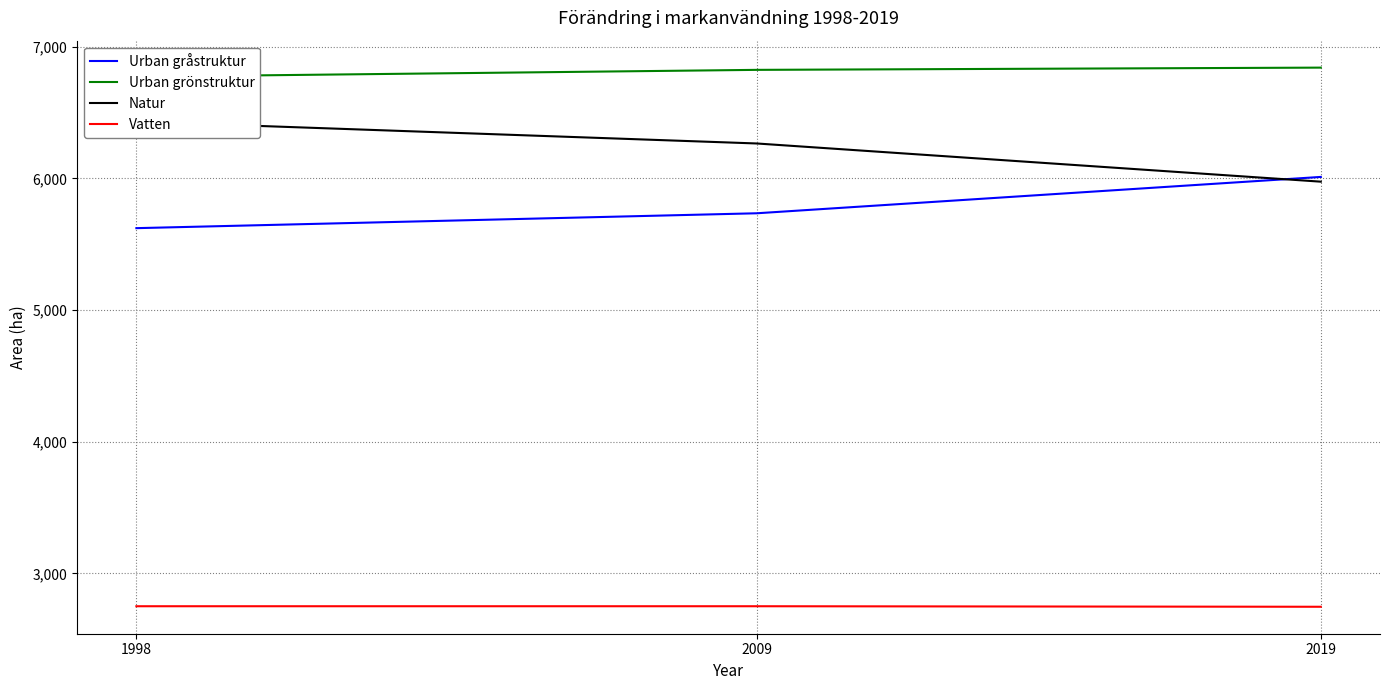

Reading left to right, transcribe all the data shown in this chart.

Urban gråstruktur: 1998=5622	2009=5735	2019=6011
Urban grönstruktur: 1998=6772	2009=6824	2019=6841
Natur: 1998=6431	2009=6265	2019=5975
Vatten: 1998=2751	2009=2751	2019=2747